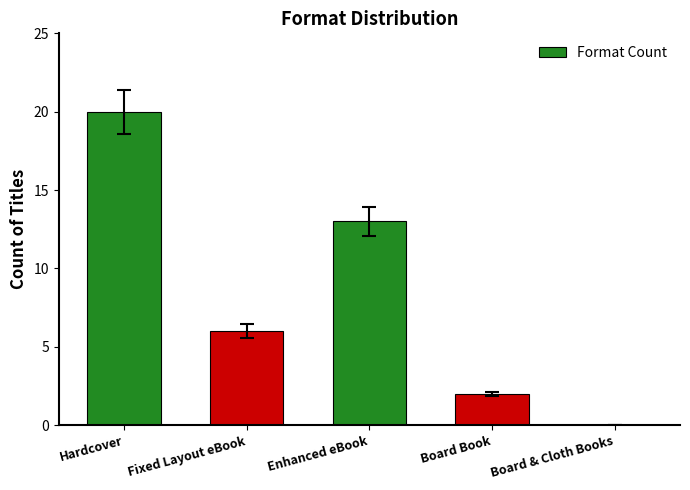

Which label corresponds to the largest value in the chart?

Hardcover